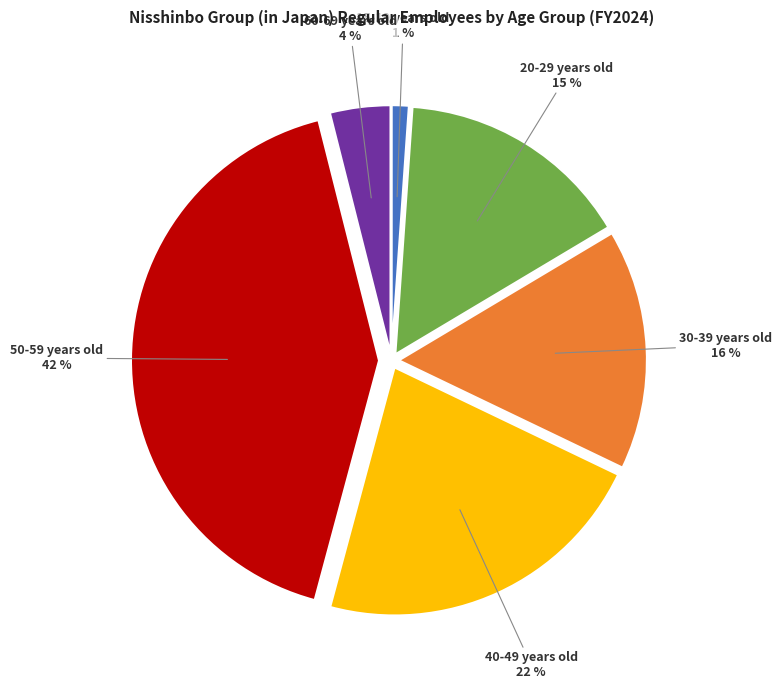

Is there any slice that represents more than half of the pie?

No